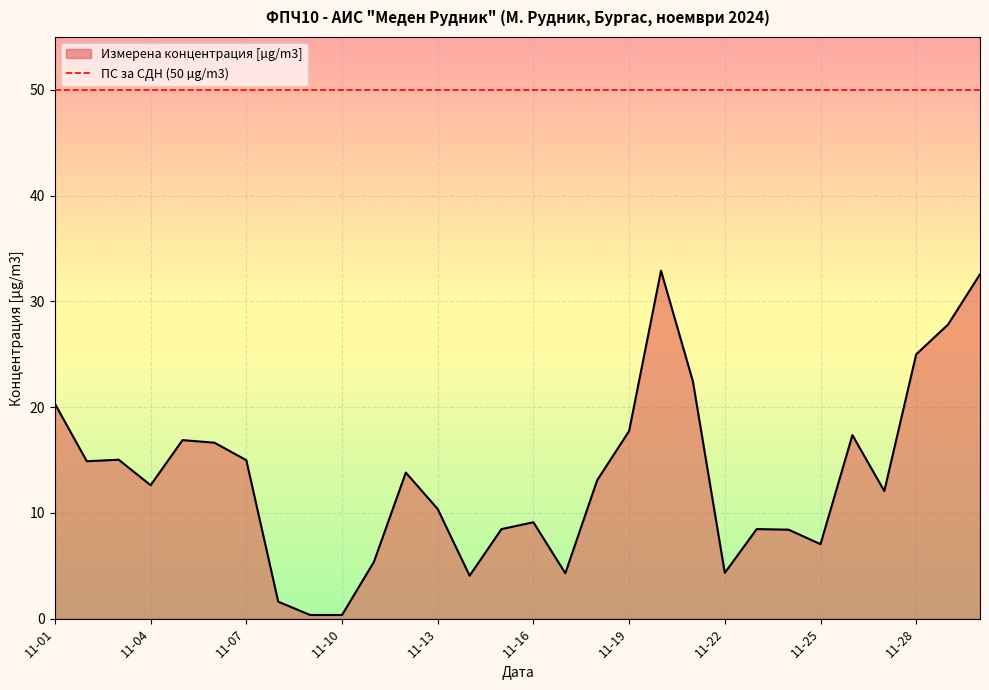

Does the chart display data point markers on the line(s)?

No